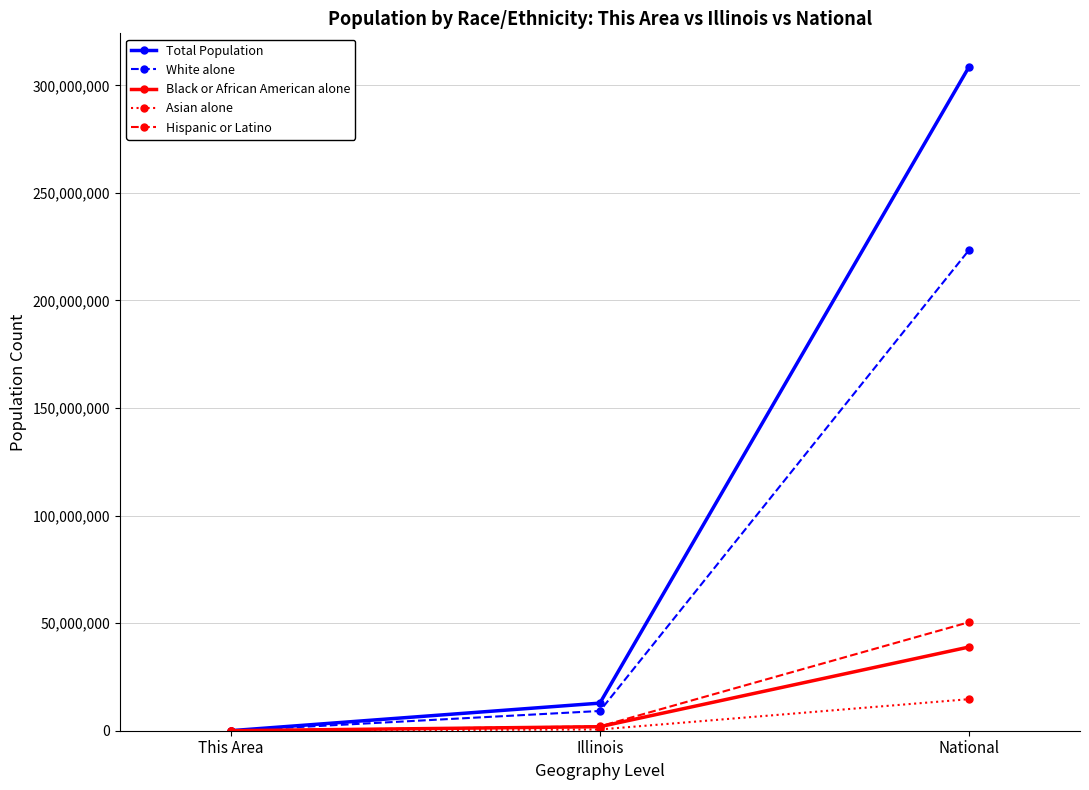

The value of Asian alone at National is 14674252. True or false?

True